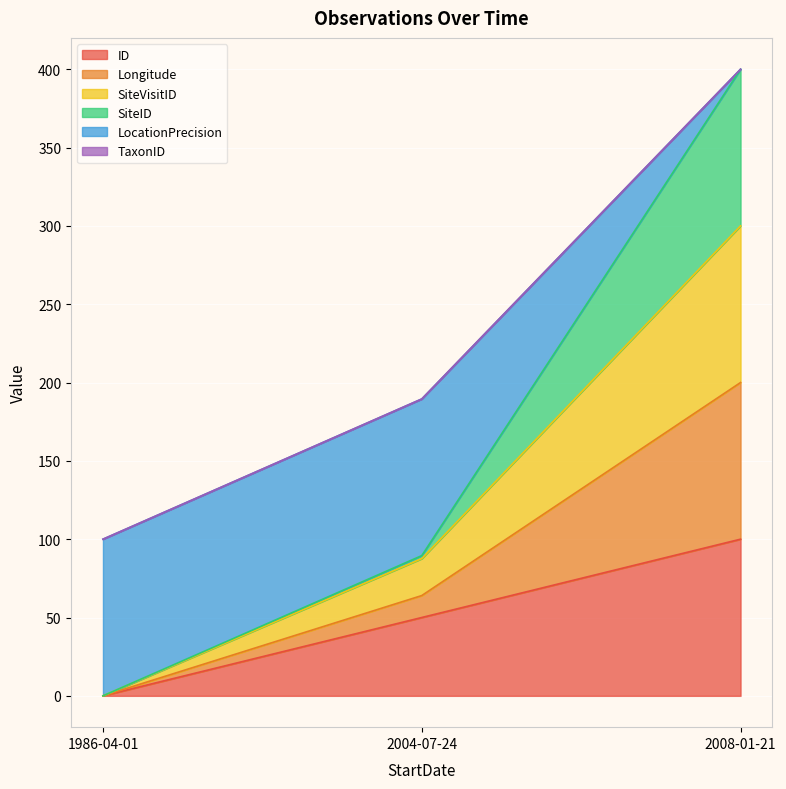

At which label does ID reach its peak?

2008-01-21